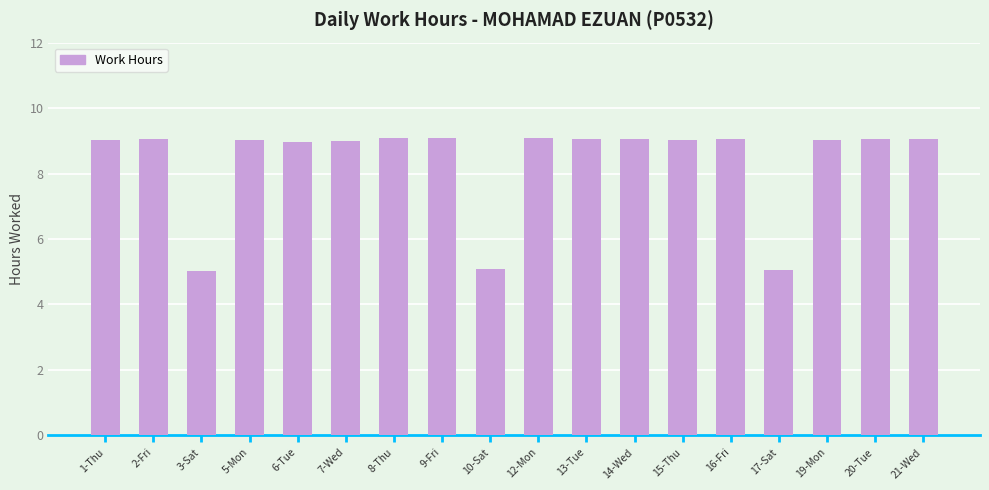

What is the smallest value displayed?

5.0